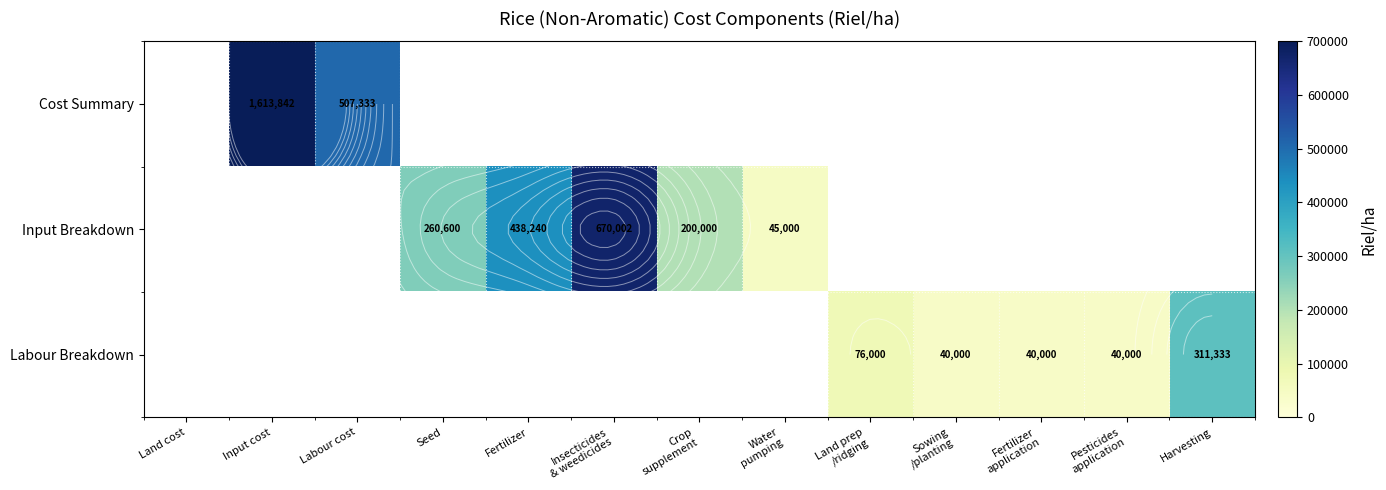

At which label does Input Breakdown first exceed 200000?

Seed